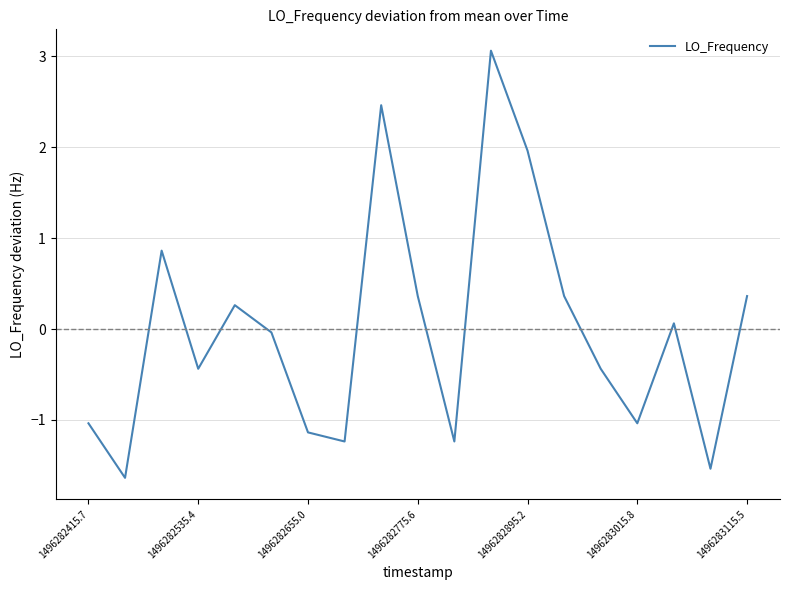

What is the smallest value displayed?

-1.6